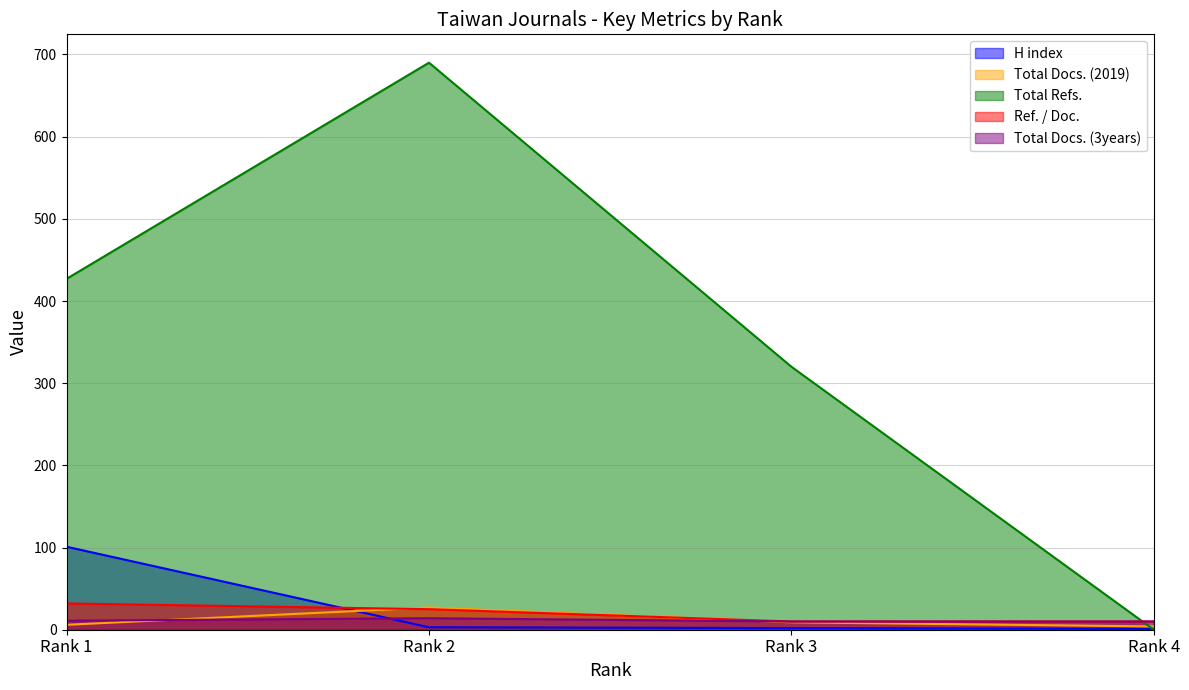

Which series has the largest range (max minus min)?

Total Refs.